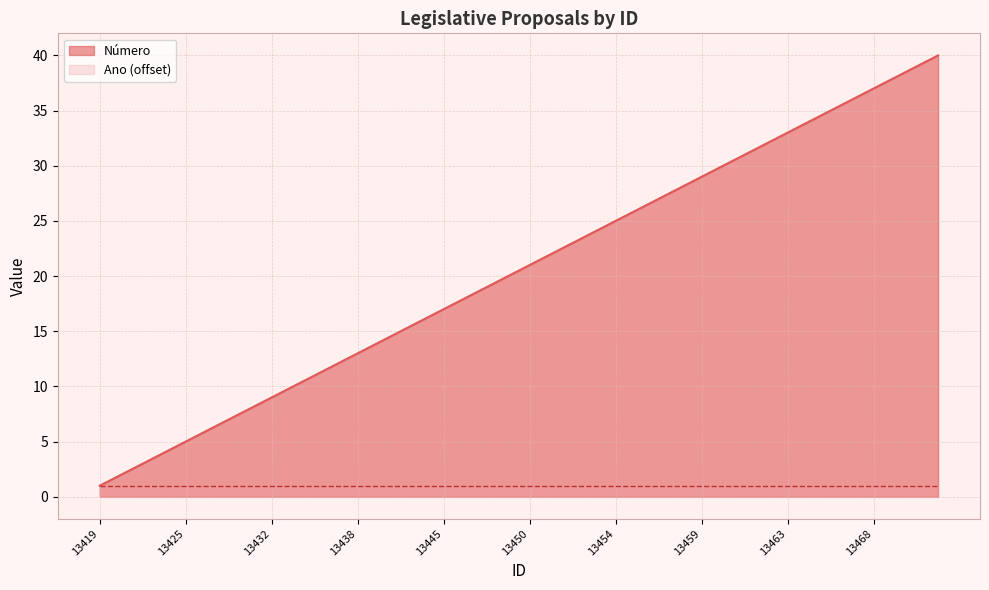

What is the difference between the maximum and minimum values?

39